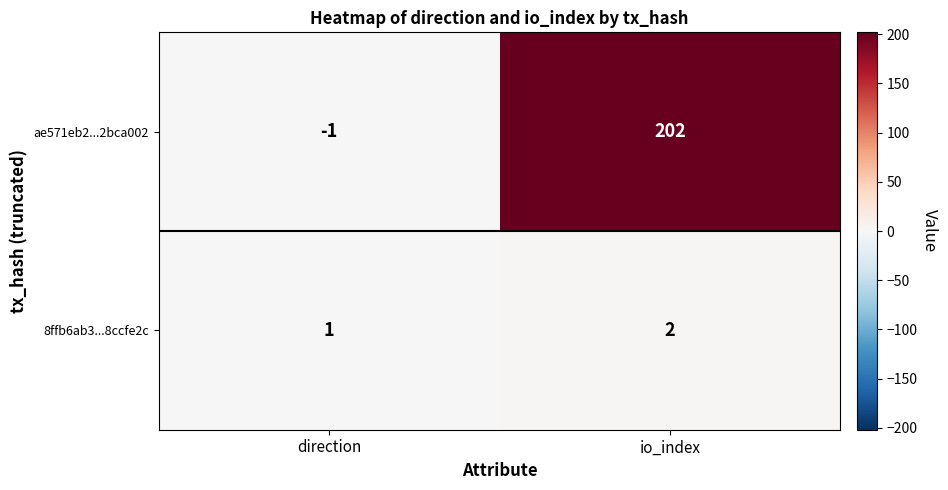

At which label is 8ffb6ab3...8ccfe2c closest to 1?

direction